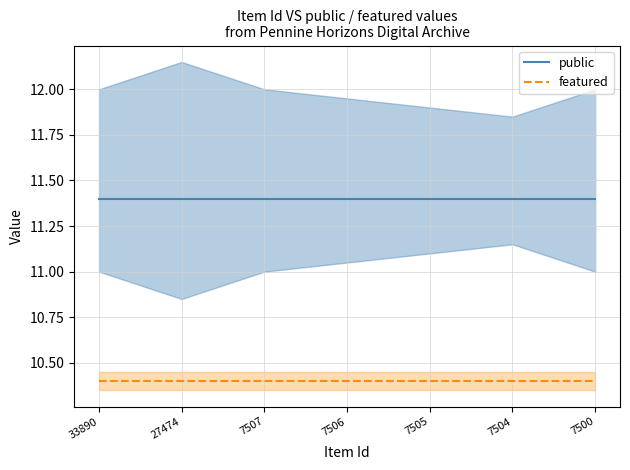

True or false: featured and public intersect in this chart.

False